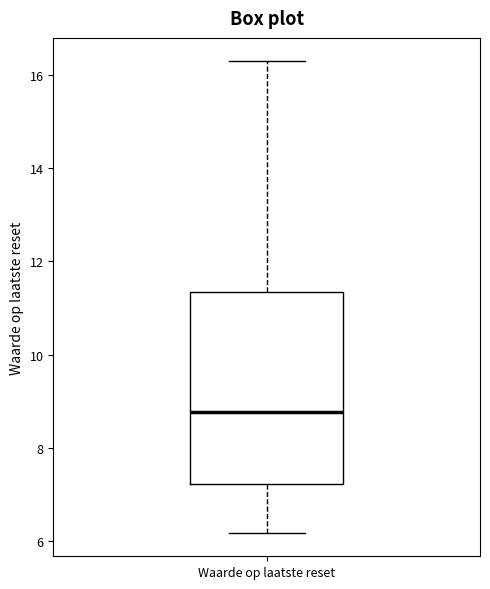

Read this box plot against the y-axis: the position of the median line, the range covered by the box, and the ends of both whiskers. The values are not printed on the chart, so give them approximately, as read against the axis.

median 8.8, box 7.2 to 11.4, whiskers 6.2 to 16.4